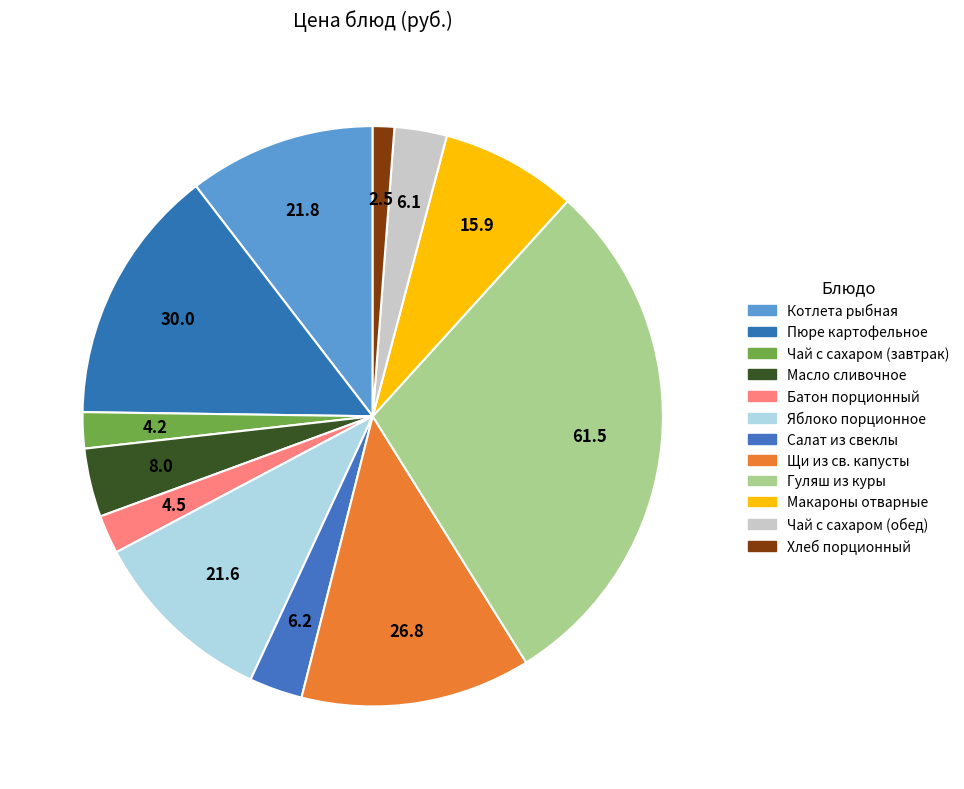

Which category has the biggest portion of the pie?

Гуляш из куры